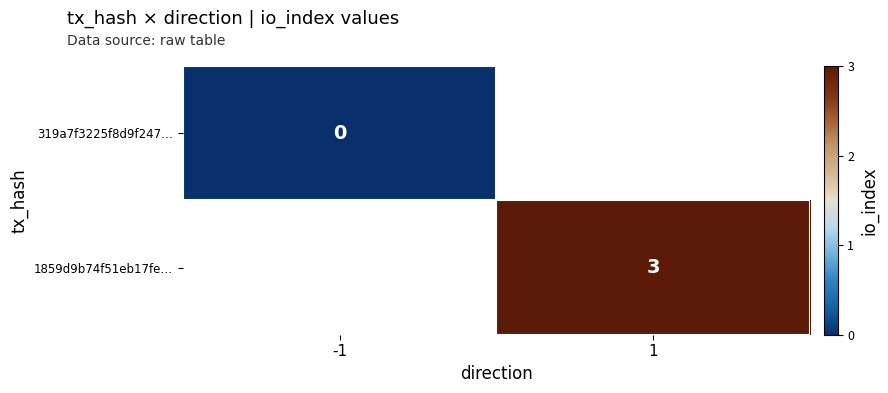

True or false: 1859d9b74f51eb17fe… has a value of 5 at 1.

False